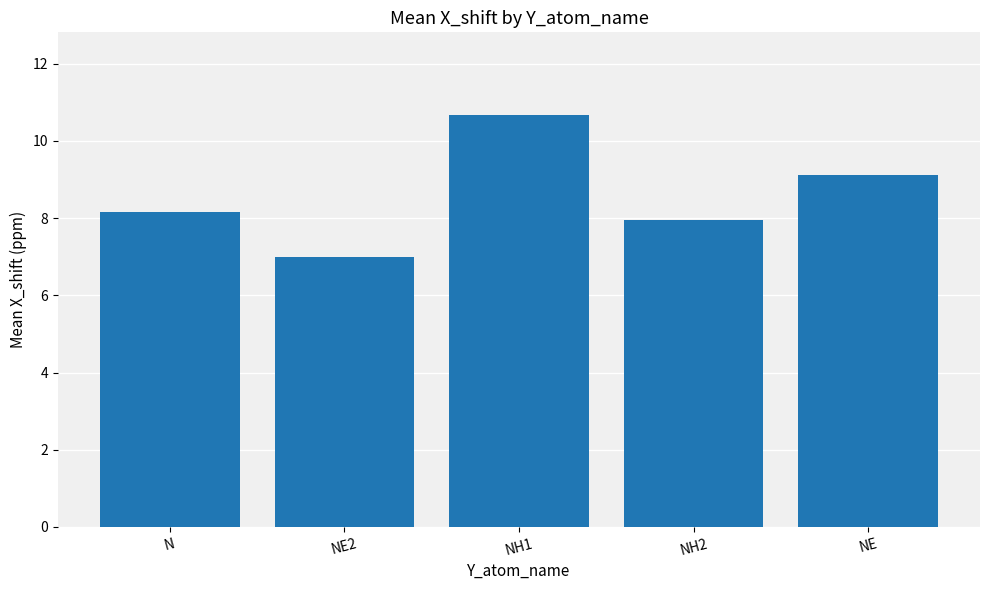

What value does the data have at N?

8.2